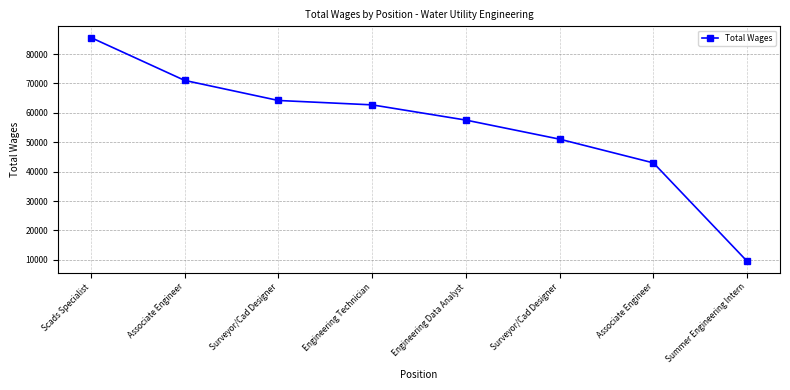

Reading right to left, transcribe all the data shown in this chart.

9495	42981	51058	57550	62731	64221	71057	85641